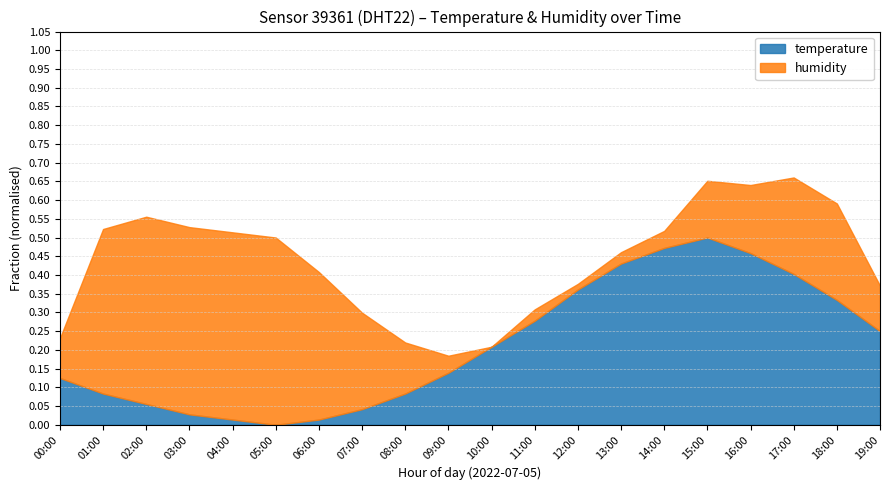

Rank the series by their average value, from lowest to highest.

temperature, humidity